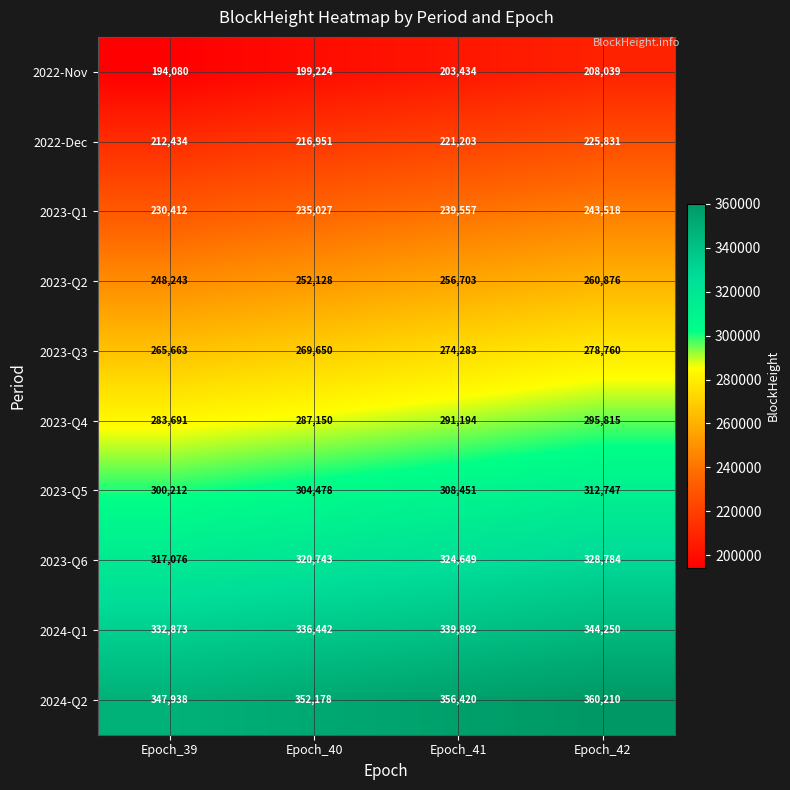

True or false: 2024-Q1 has a value of 339892 at Epoch_41.

True